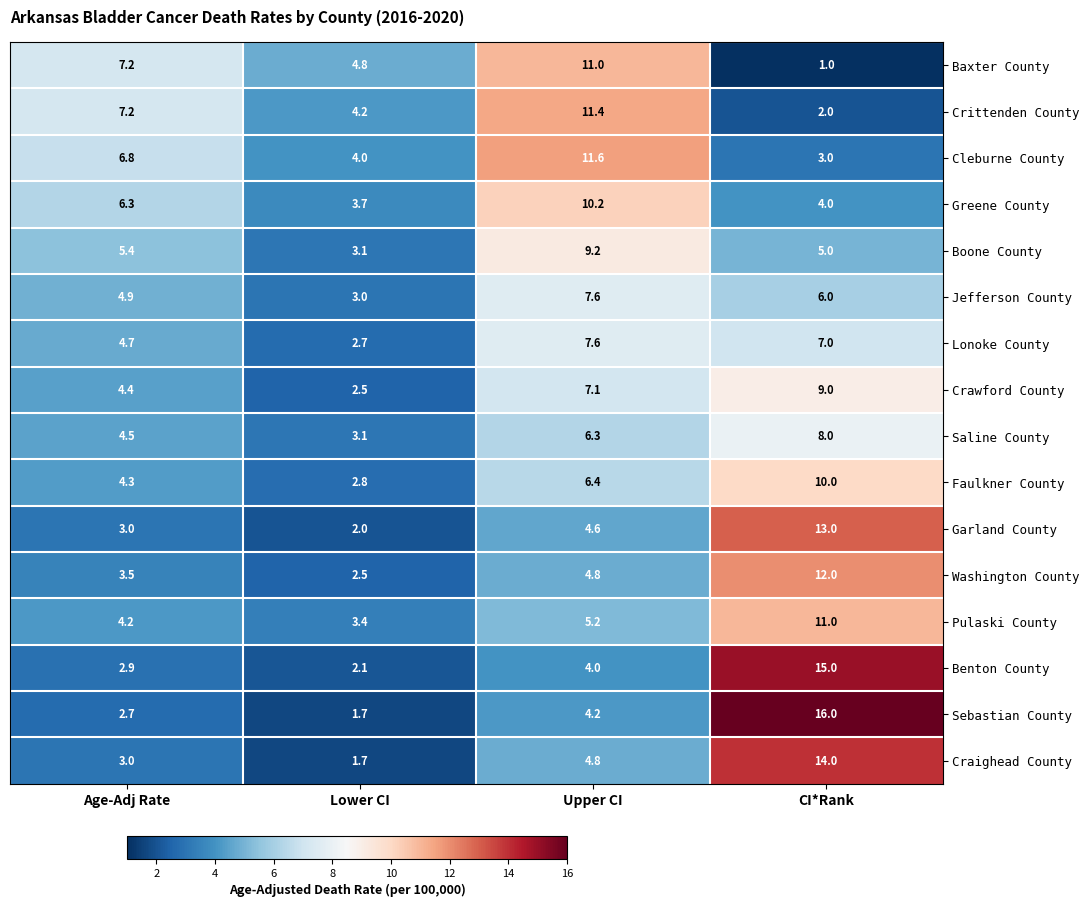

What is the difference between the highest and lowest values at Age-Adj Rate?

4.5